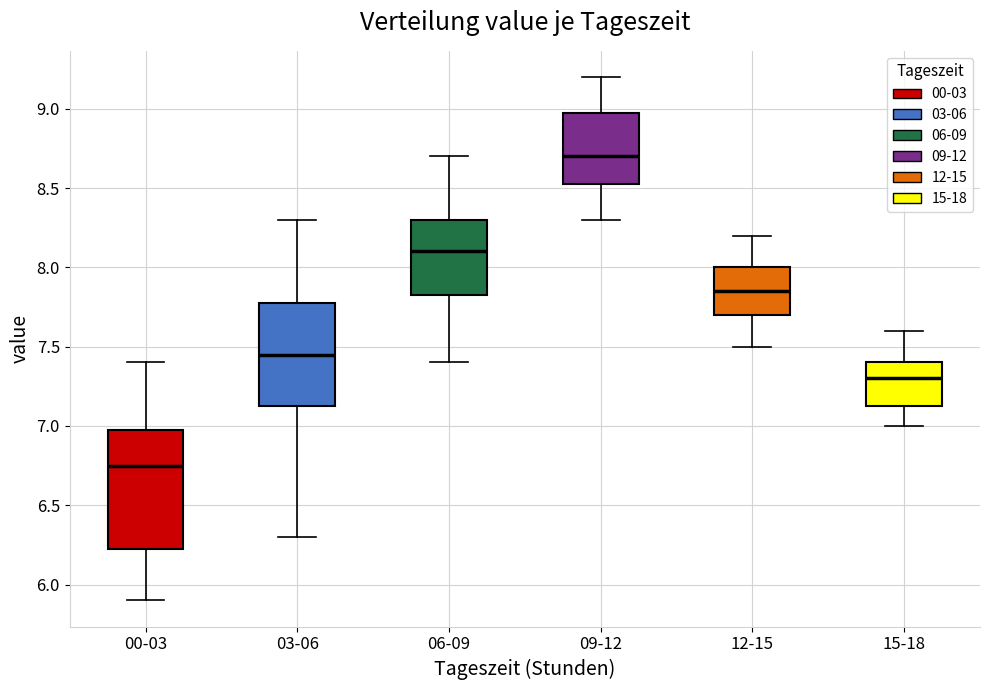

Reading left to right, transcribe this box plot: for each box, give where its median line is, the range the box spans, and where its two whiskers end, as read against the y-axis. The values are not printed on the chart, so give them approximately, as read against the axis.

00-03: median 6.75, box 6.25 to 7.00, whiskers 5.90 to 7.40
03-06: median 7.45, box 7.15 to 7.80, whiskers 6.30 to 8.30
06-09: median 8.10, box 7.85 to 8.30, whiskers 7.40 to 8.70
09-12: median 8.70, box 8.55 to 9.00, whiskers 8.30 to 9.20
12-15: median 7.85, box 7.70 to 8.00, whiskers 7.50 to 8.20
15-18: median 7.30, box 7.15 to 7.40, whiskers 7.00 to 7.60